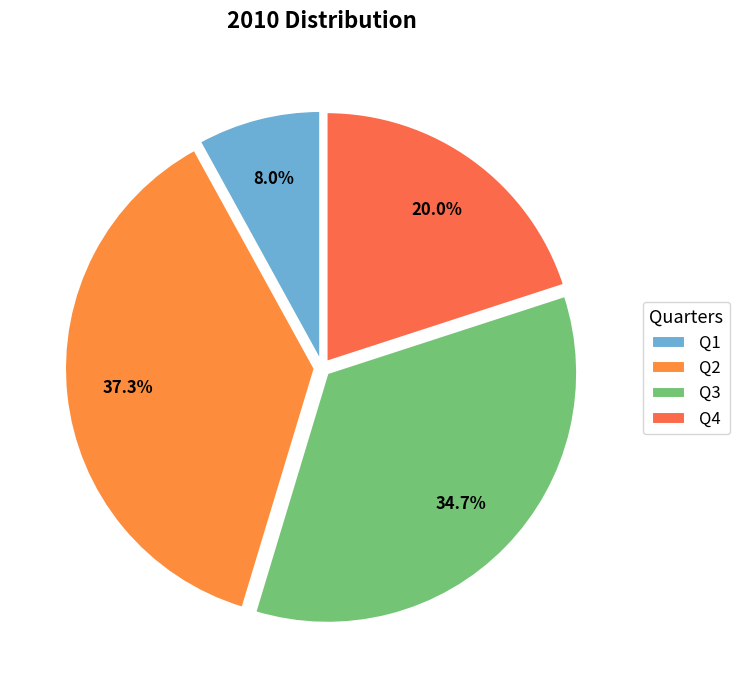

True or false: Q4 accounts for 20% of the total.

True